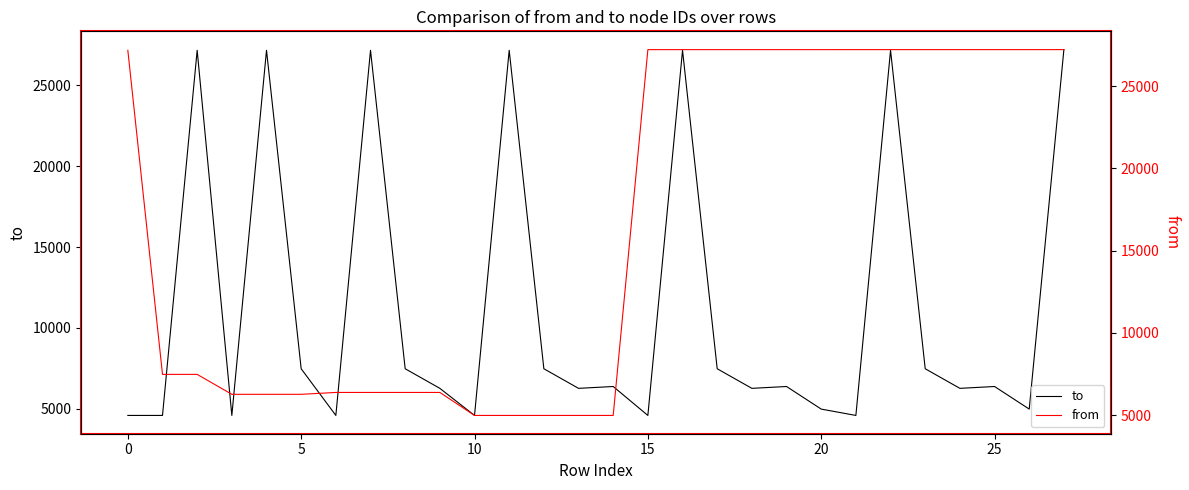

What is the maximum value for from?

27219